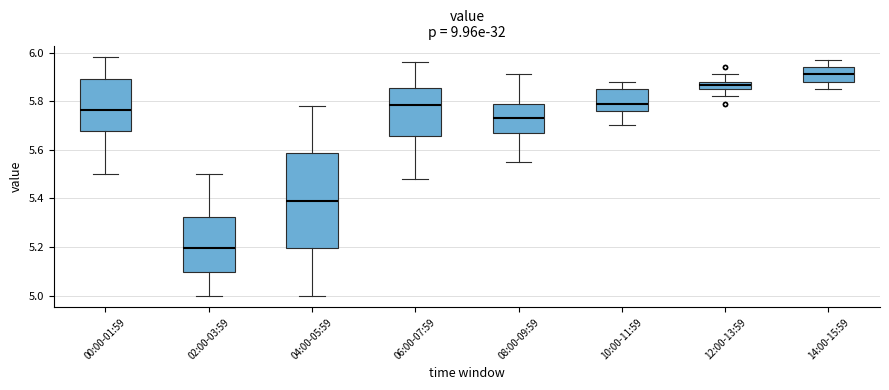

Reading left to right, transcribe this box plot: for each box, give where its median line is, the range the box spans, and where its two whiskers end, as read against the y-axis. The values are not printed on the chart, so give them approximately, as read against the axis.

00:00-01:59: median 5.76, box 5.68 to 5.90, whiskers 5.50 to 5.98
02:00-03:59: median 5.20, box 5.10 to 5.32, whiskers 5.00 to 5.50
04:00-05:59: median 5.40, box 5.20 to 5.58, whiskers 5.00 to 5.78
06:00-07:59: median 5.78, box 5.66 to 5.86, whiskers 5.48 to 5.96
08:00-09:59: median 5.74, box 5.68 to 5.80, whiskers 5.56 to 5.92
10:00-11:59: median 5.80, box 5.76 to 5.86, whiskers 5.70 to 5.88
12:00-13:59: median 5.86 (inside the box), box 5.86 to 5.88, whiskers 5.82 to 5.92
14:00-15:59: median 5.92, box 5.88 to 5.94, whiskers 5.86 to 5.98